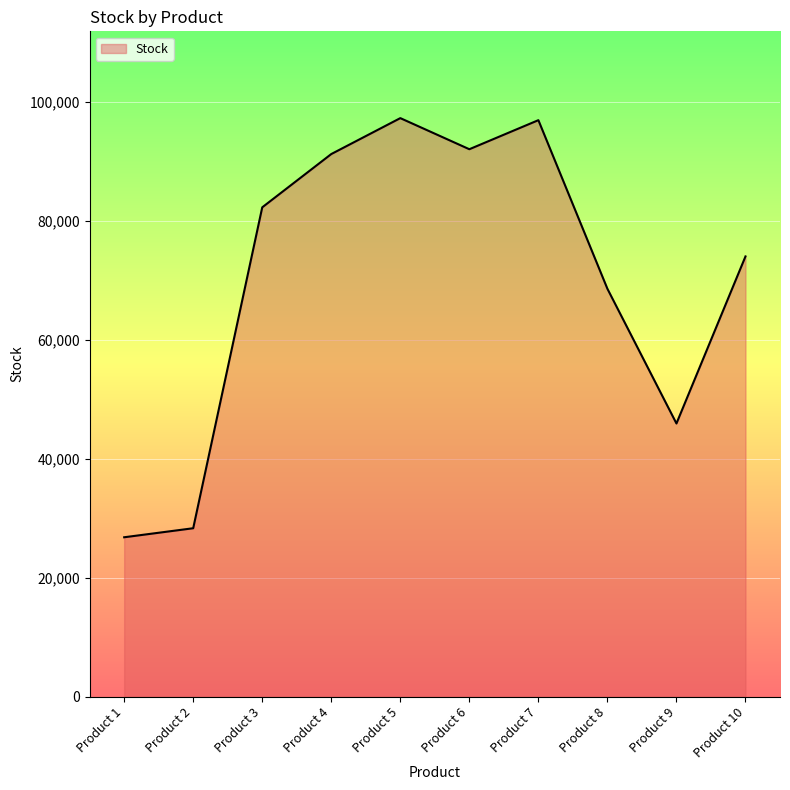

What is the difference between the maximum and minimum values?

70484